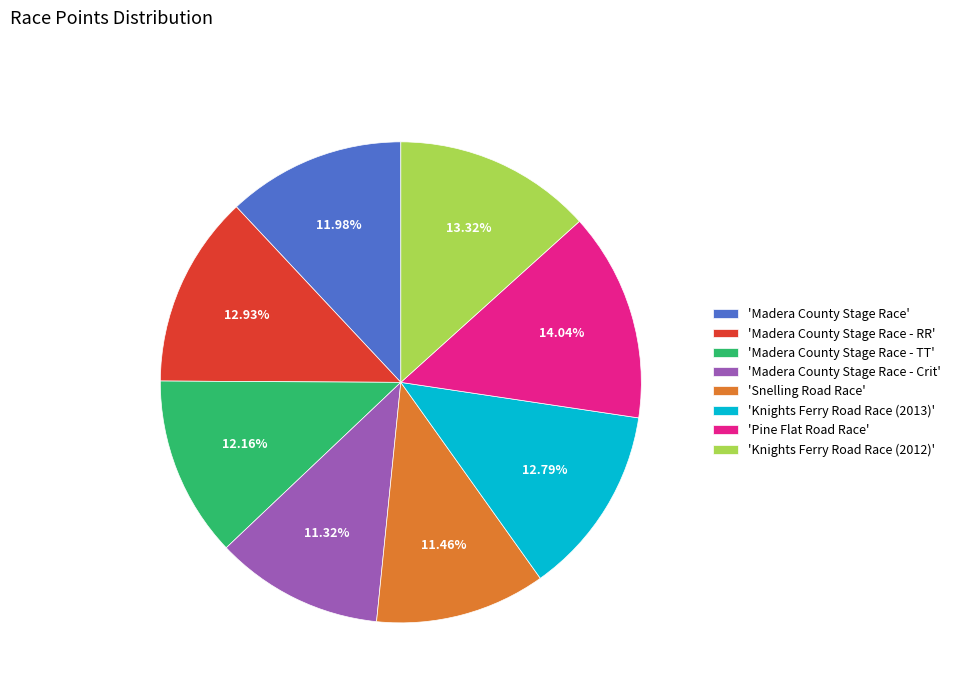

Which slice is the largest?

'Pine Flat Road Race'